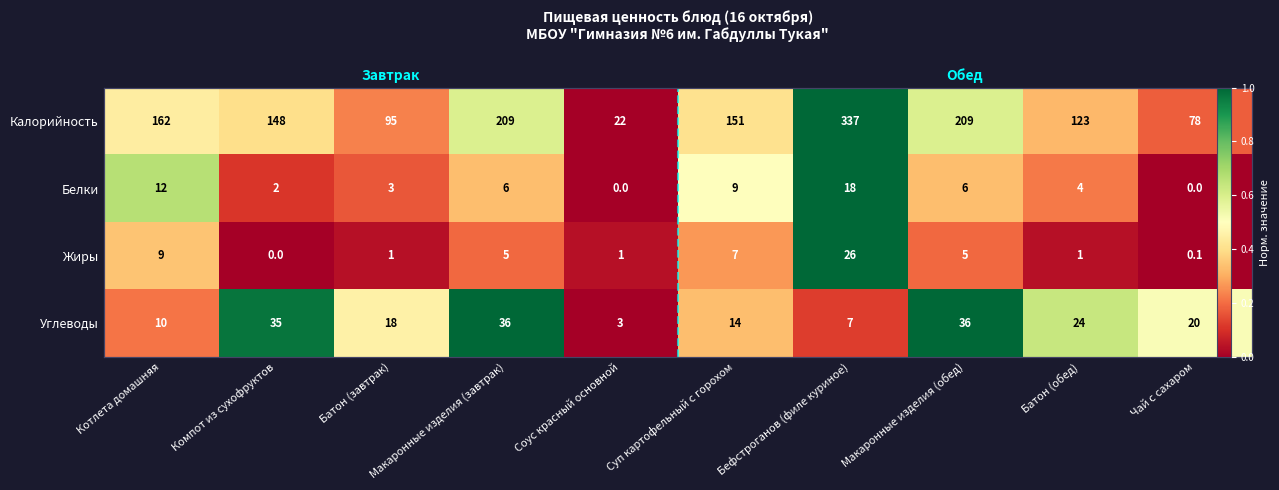

Between Котлета домашняя and Чай с сахаром, which series saw the biggest shift?

Белки